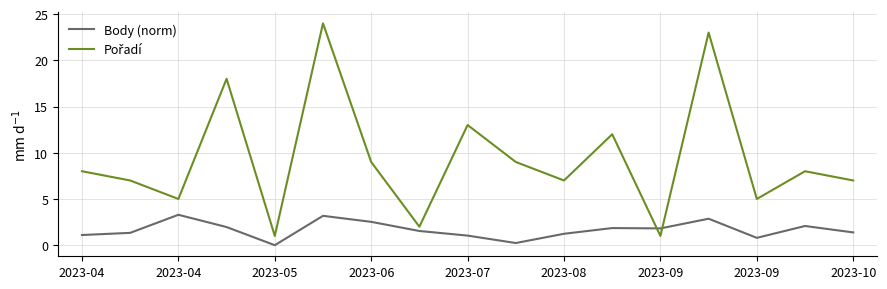

What is the highest value of the Pořadí series?

24.0